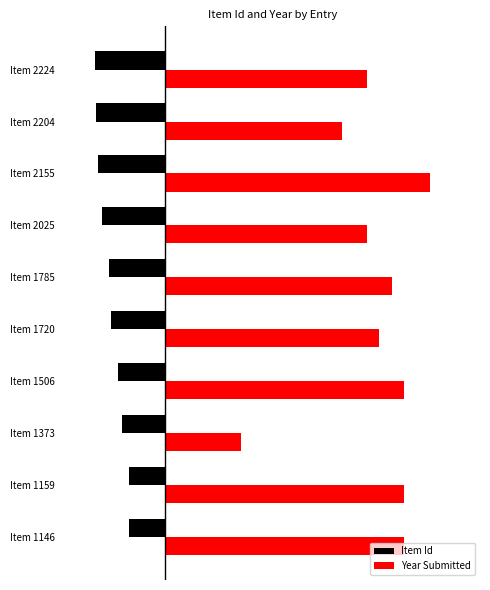

What are all the series names shown in the legend?

Item Id, Year Submitted